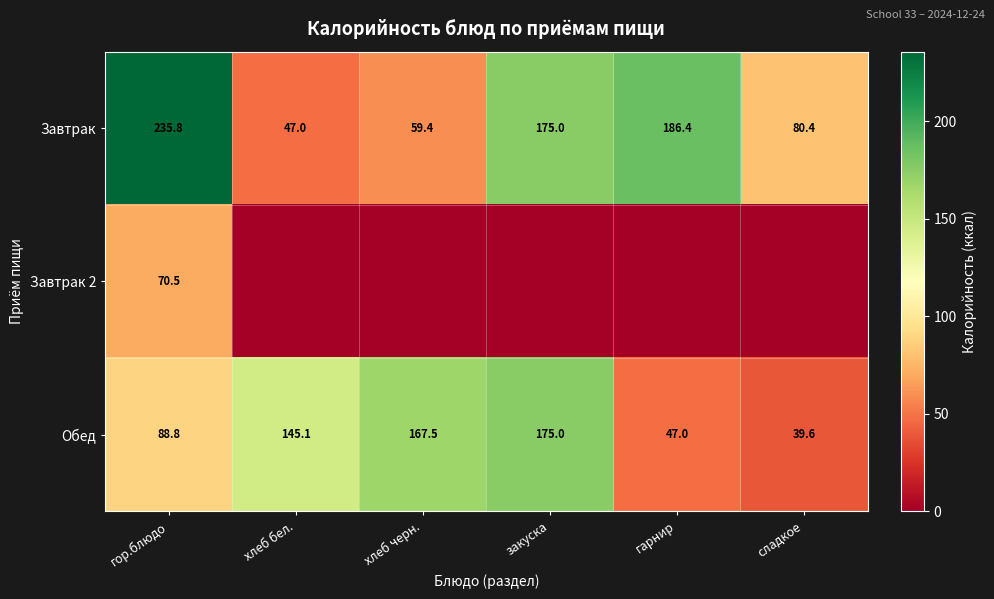

What is the difference between the Завтрак values at сладкое and хлеб черн.?

21.0